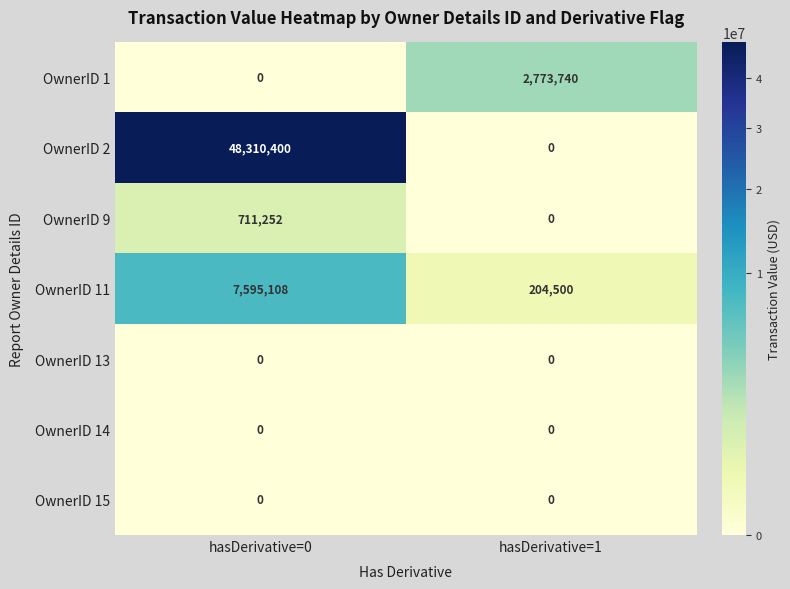

What is the spread (max minus min) of values at hasDerivative=1?

2773740